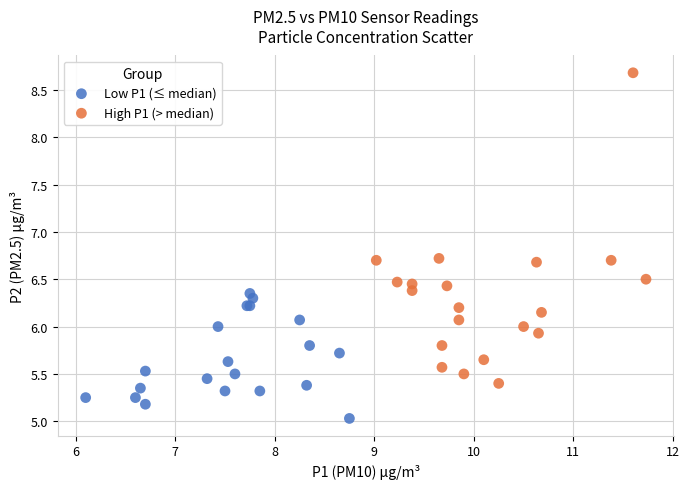

Which series reaches the maximum Y coordinate?

High P1 (> median)